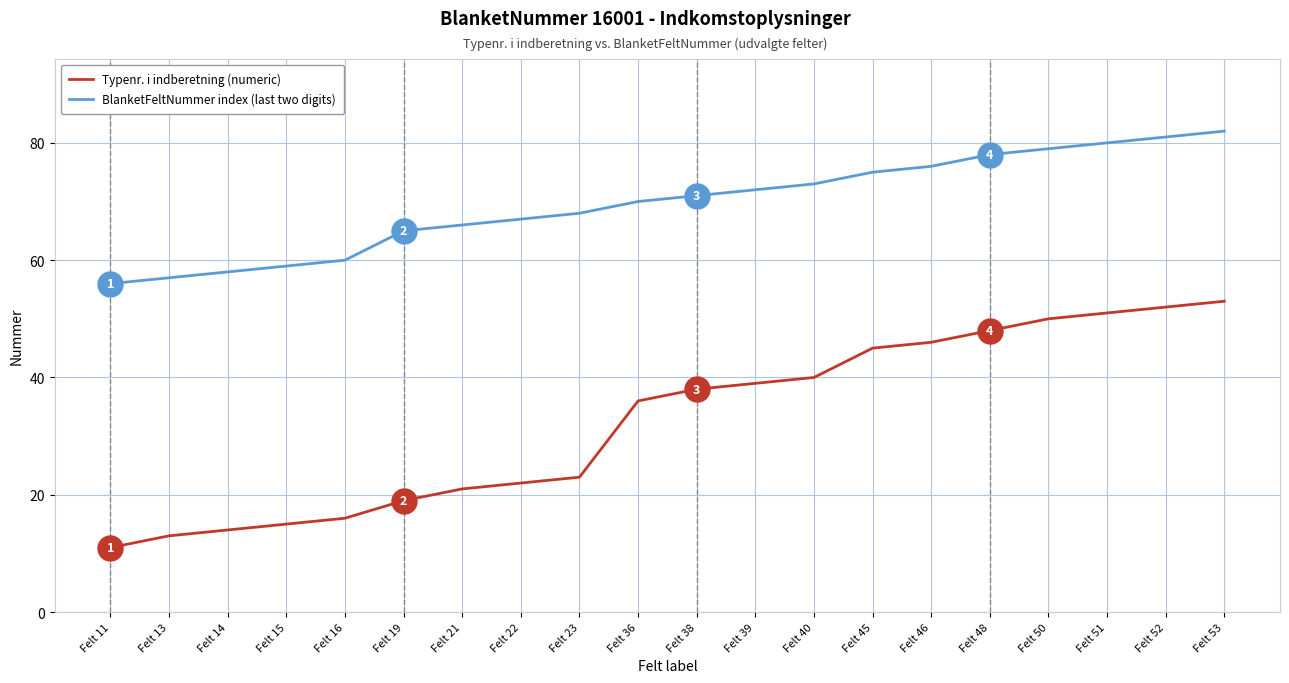

What is the maximum value shown in the chart?

82